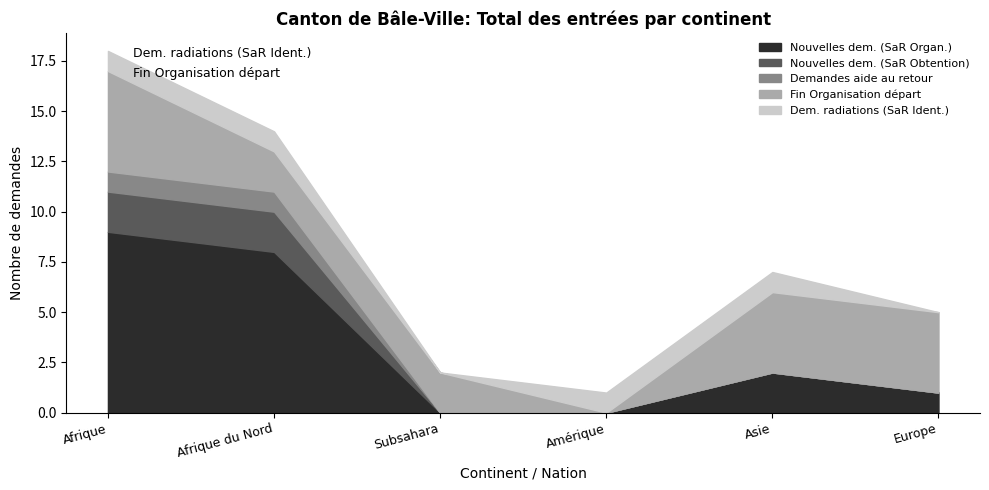

What is the sum of all Nouvelles dem. (SaR Organ.) values?

20